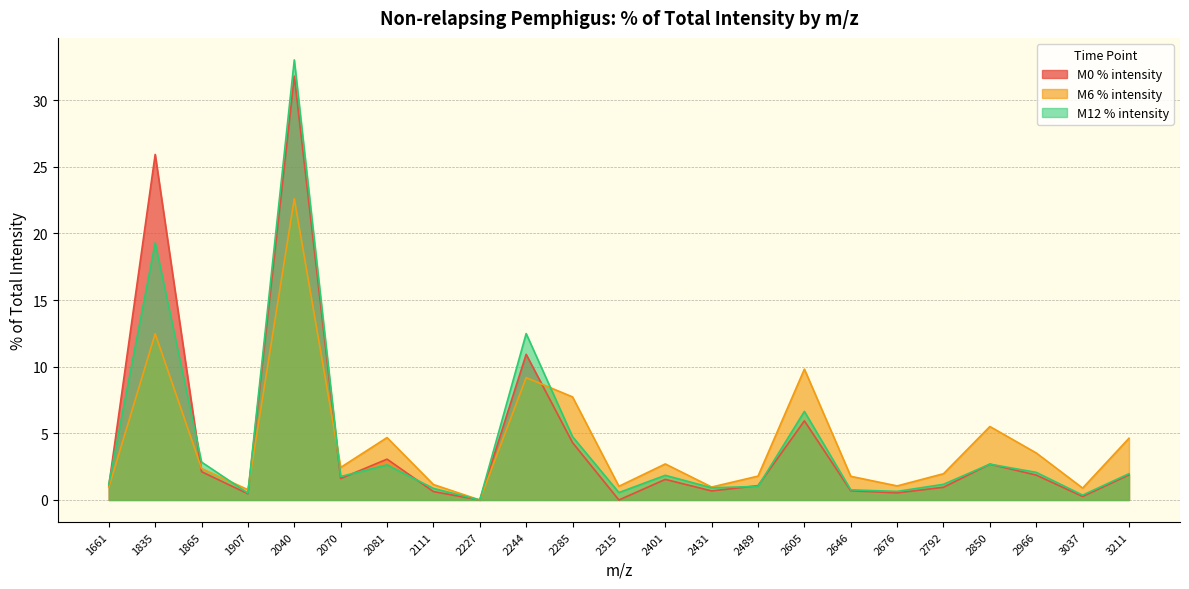

What is the total value across all series at 2792?

4.1